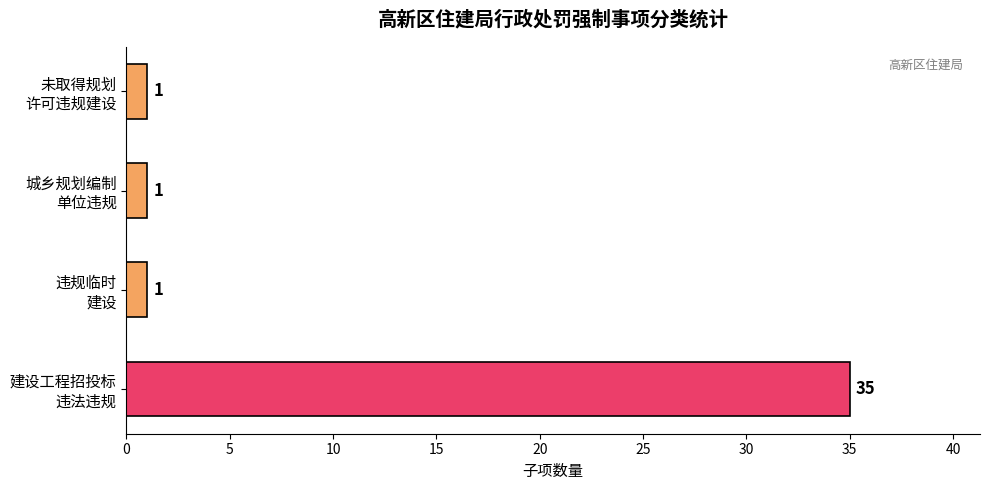

What is the average value?

10